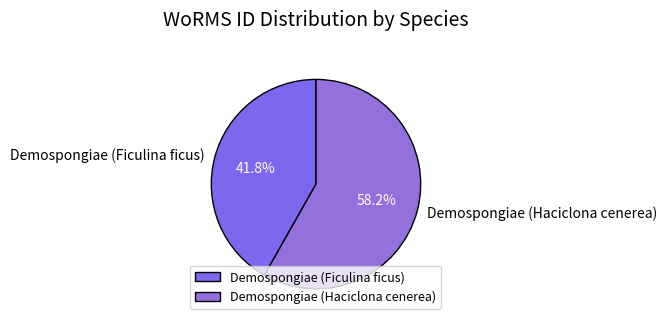

Which has a higher value, Demospongiae (Haciclona cenerea) or Demospongiae (Ficulina ficus)?

Demospongiae (Haciclona cenerea)